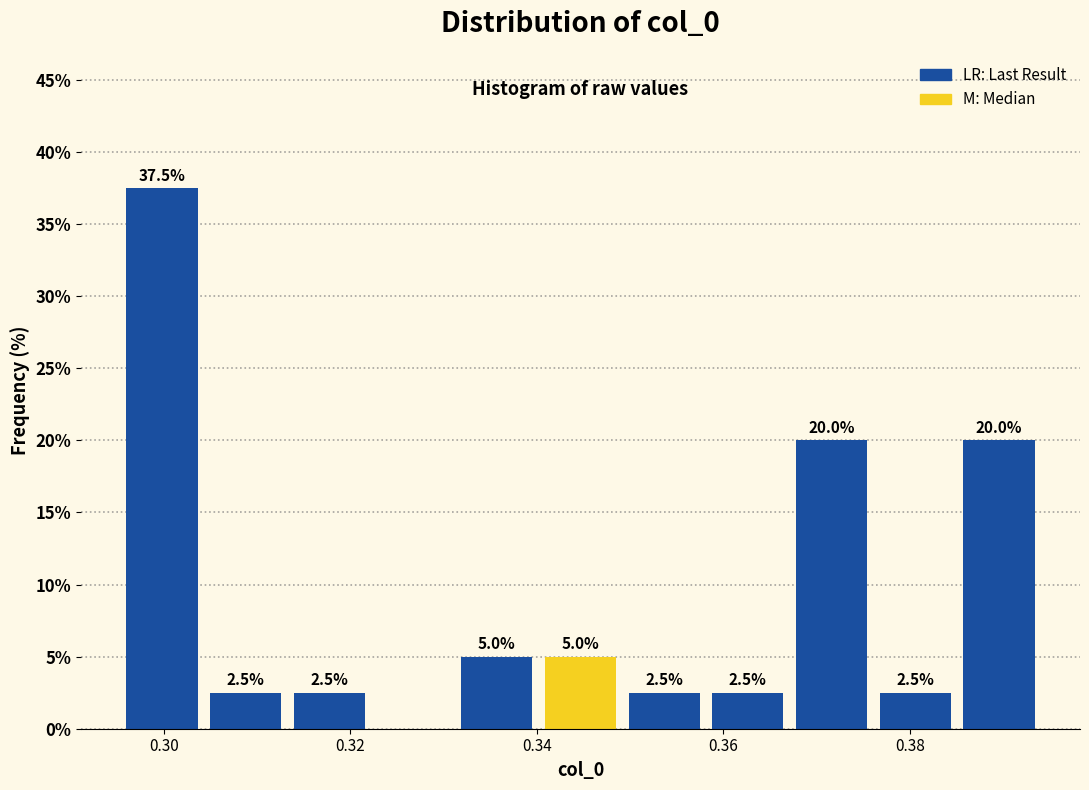

Over which range of the x-axis is the bar tallest?

0.296 to 0.304